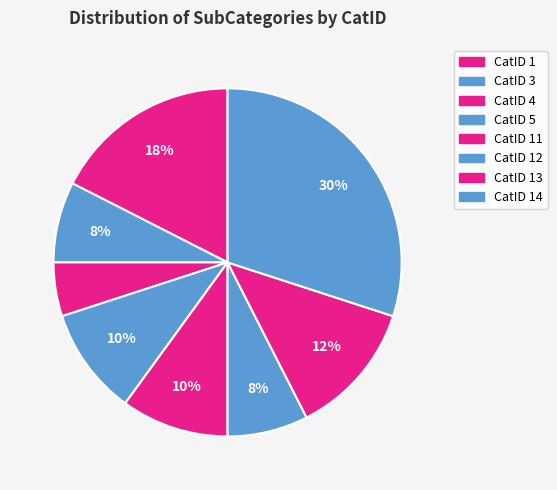

Does any single category account for the majority?

No